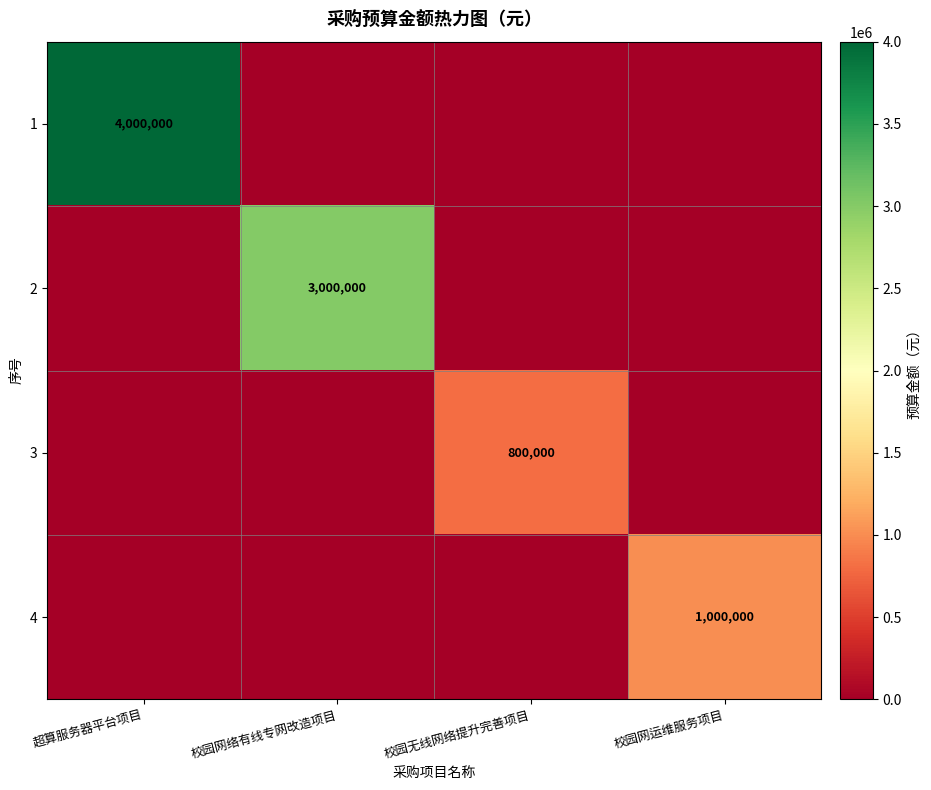

True or false: 2 has a value of 4180247 at 校园网络有线专网改造项目.

False